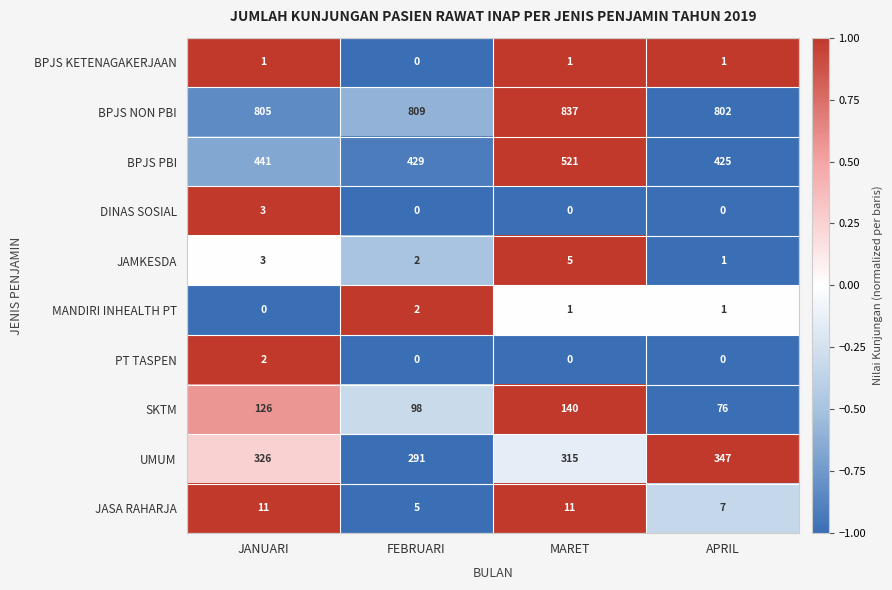

What is the maximum value shown in the chart?

837